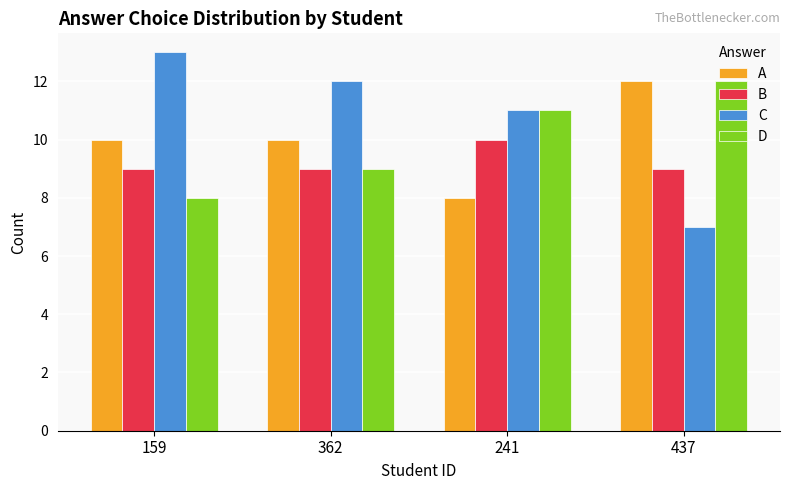

What is the sum of the D values at 159 and 362?

17